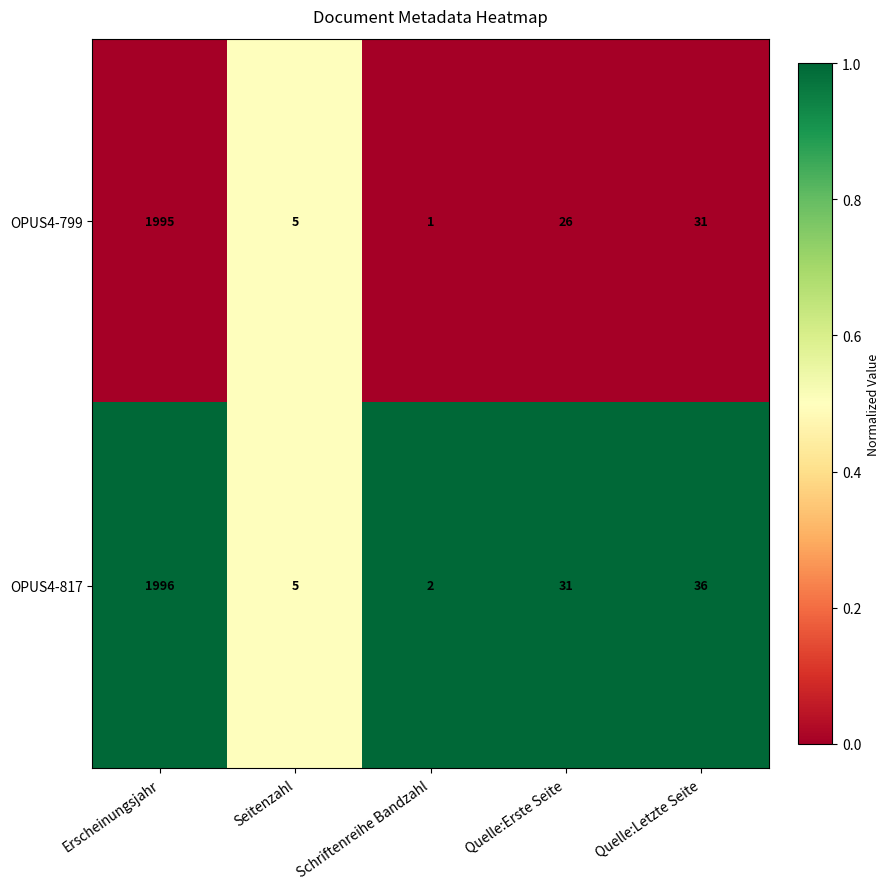

At which label is OPUS4-817 closest to 999?

Quelle:Letzte Seite